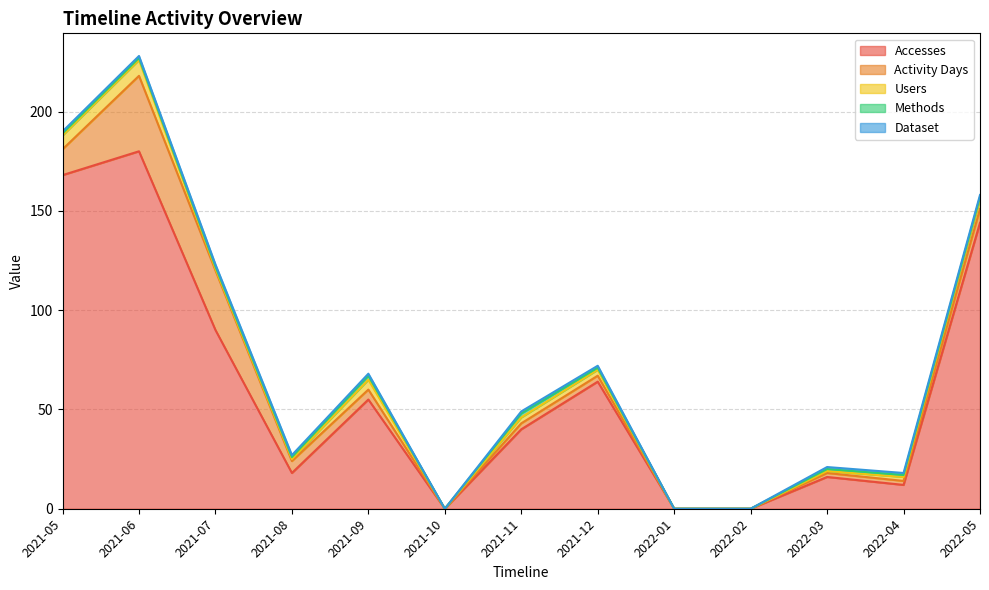

The Dataset series shows 1 at 2022-04. True or false?

False